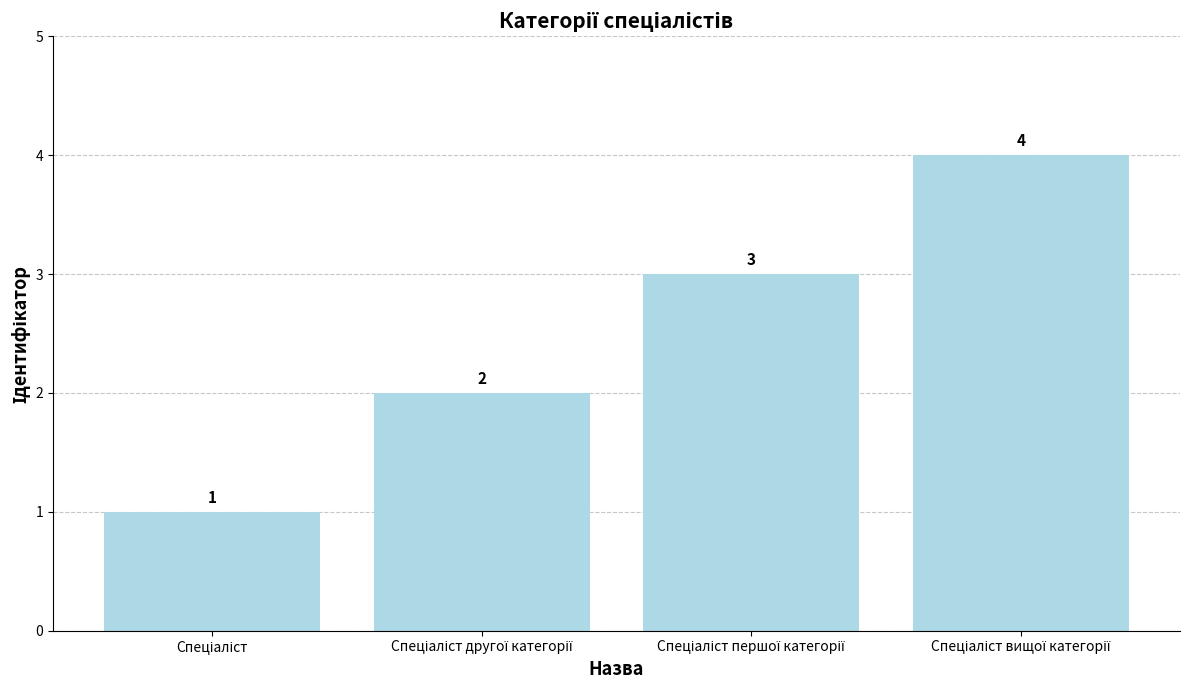

Count the number of categories in the chart.

4